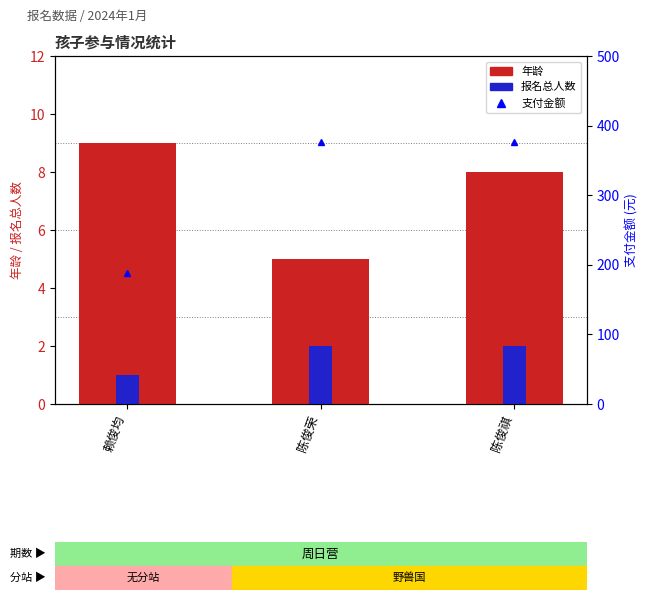

How many values in the 支付金额 series are below 376?

1